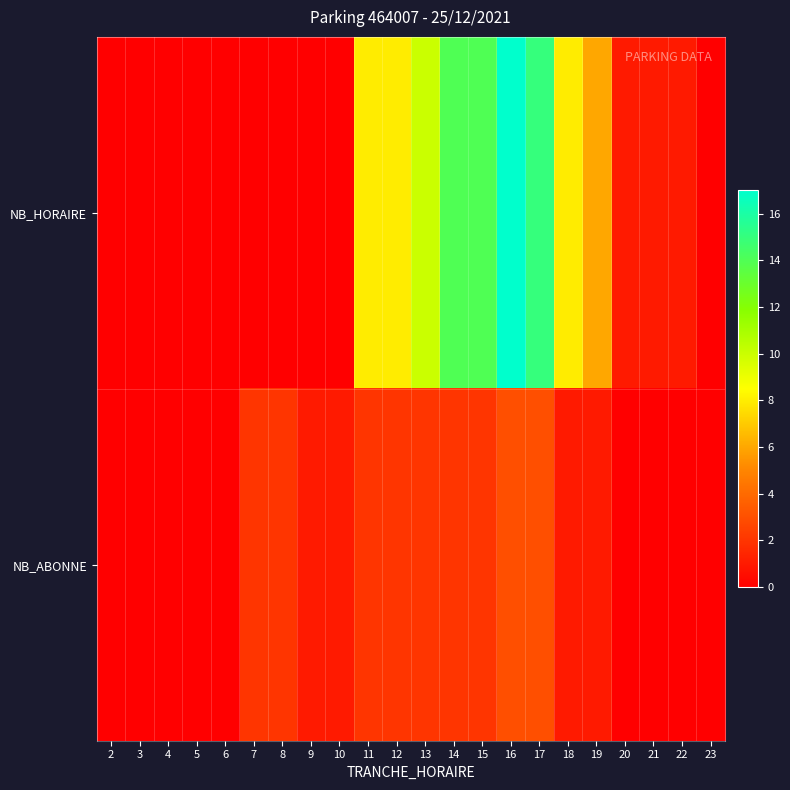

At which category does the chart reach its peak across all series?

16